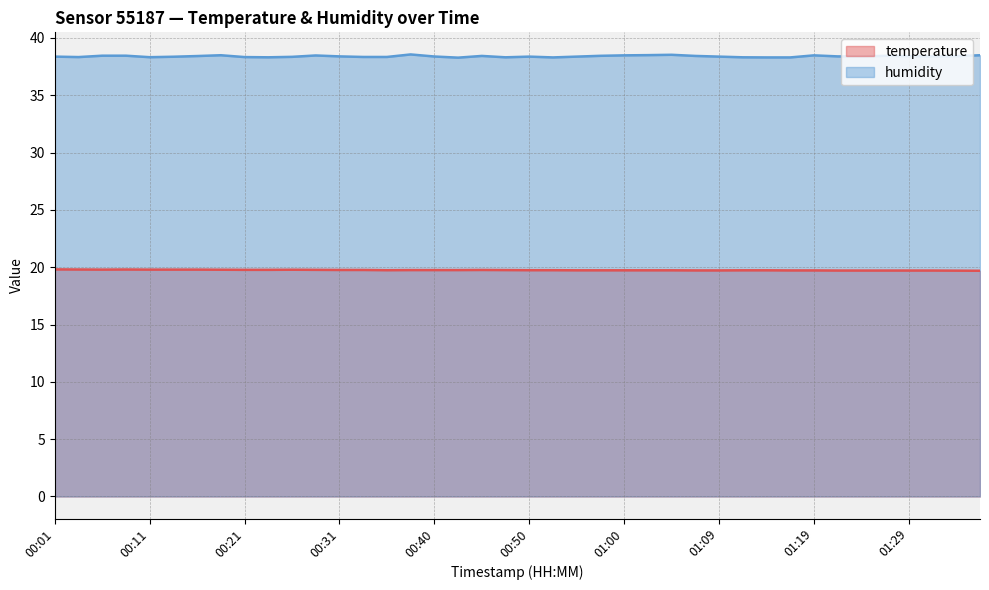

Which series changed the most between 00:28 and 00:43?

humidity